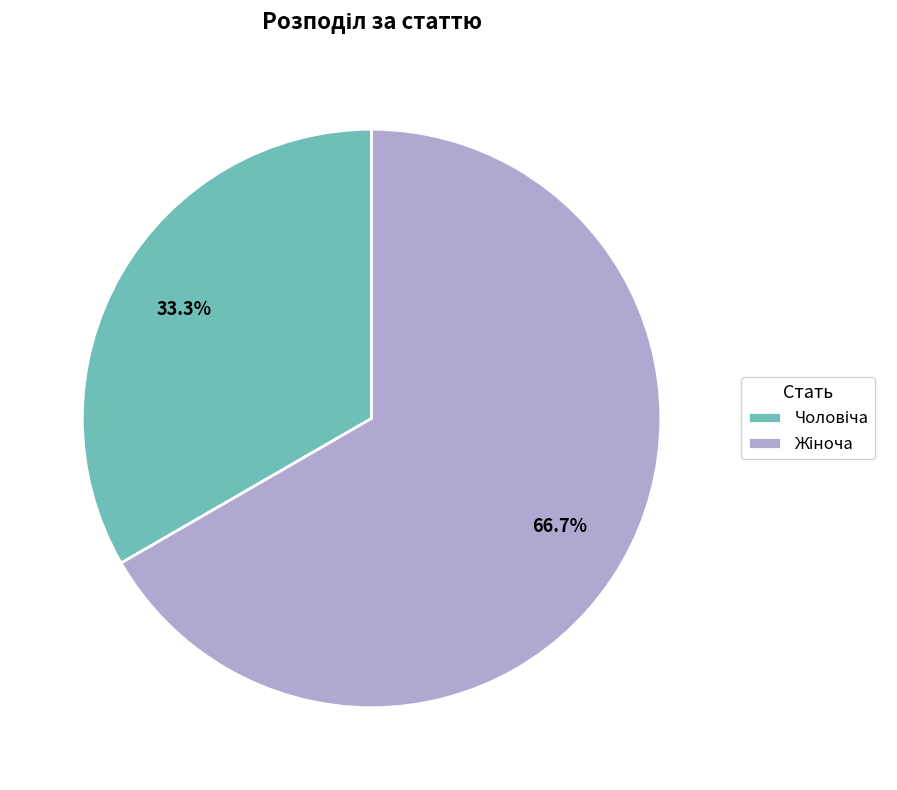

Is there a majority slice in this chart?

Yes